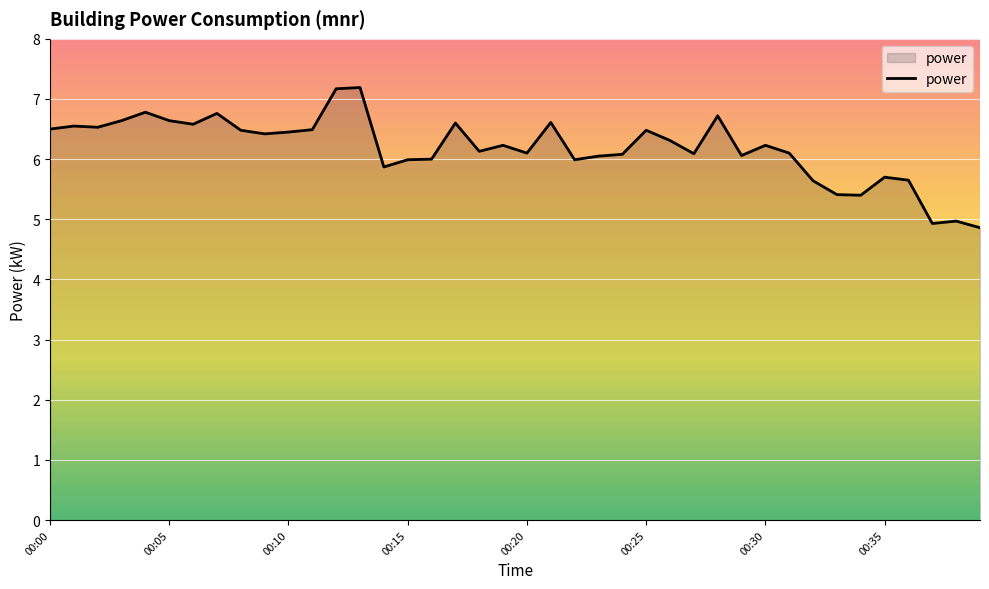

What is the minimum value shown in the chart?

4.9